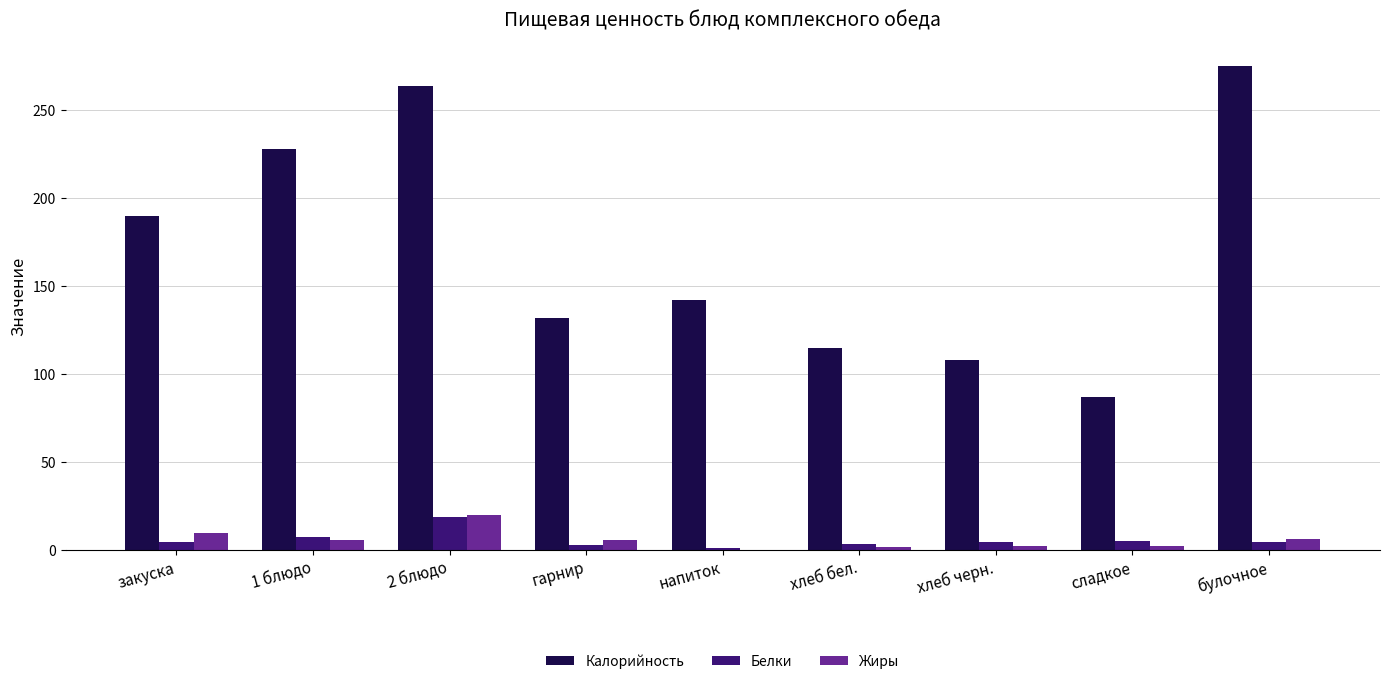

What is the total value across all series at сладкое?

94.5